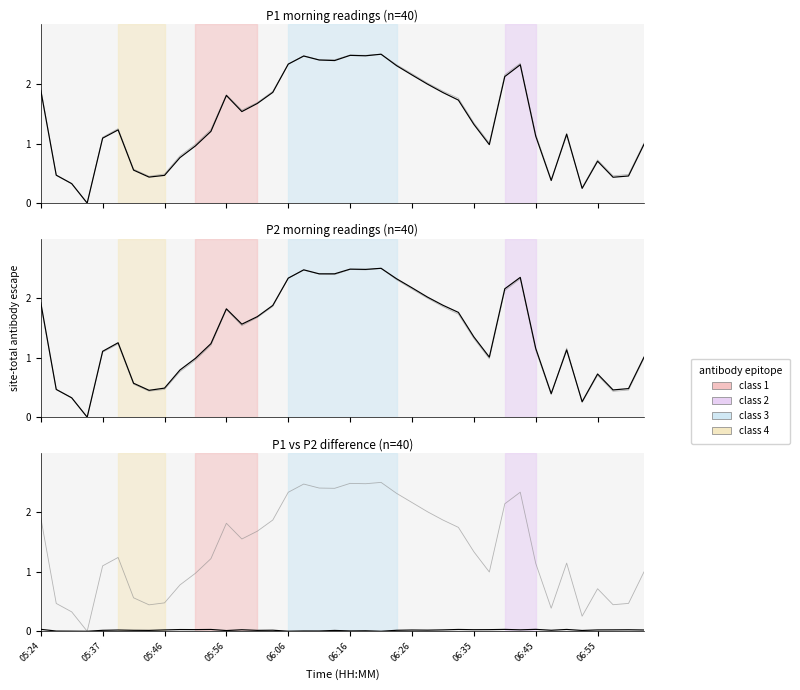

Does the chart have visible grid lines?

No